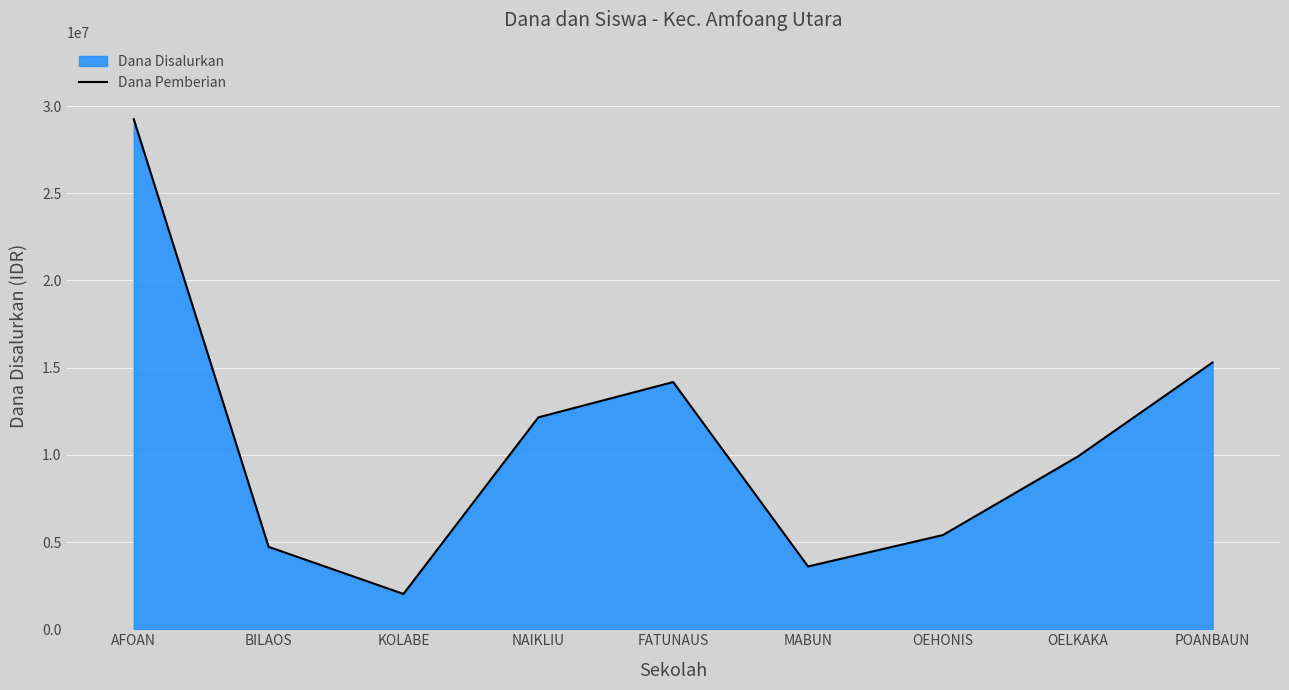

What is the sum of the values at AFOAN and POANBAUN?

44550000